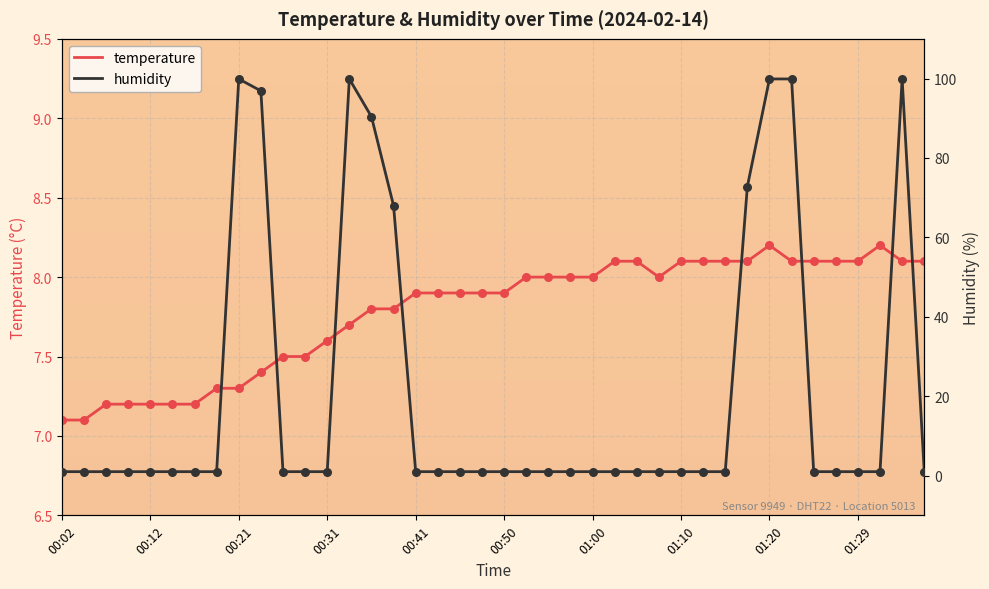

At how many categories does at least one series exceed 79?

7